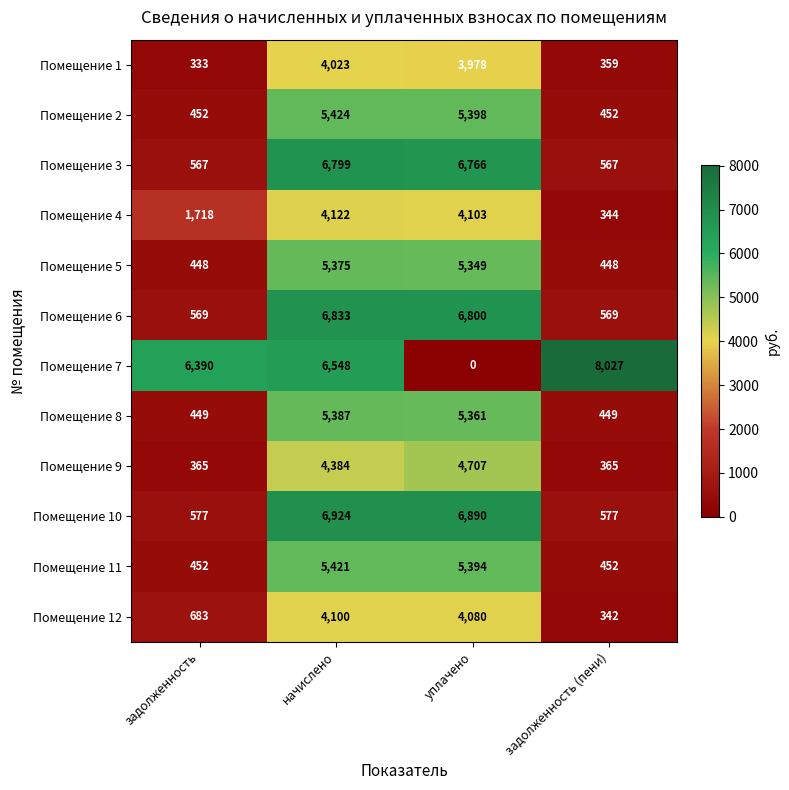

Between задолженность and задолженность (пени), which series saw the biggest shift?

Помещение 7